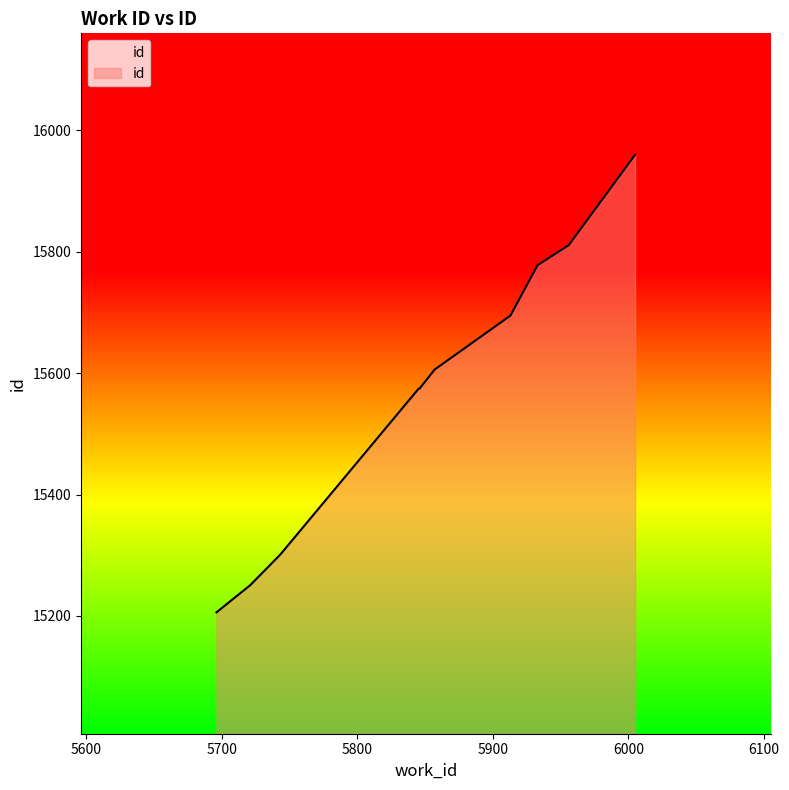

What is the difference between the maximum and minimum values?

754